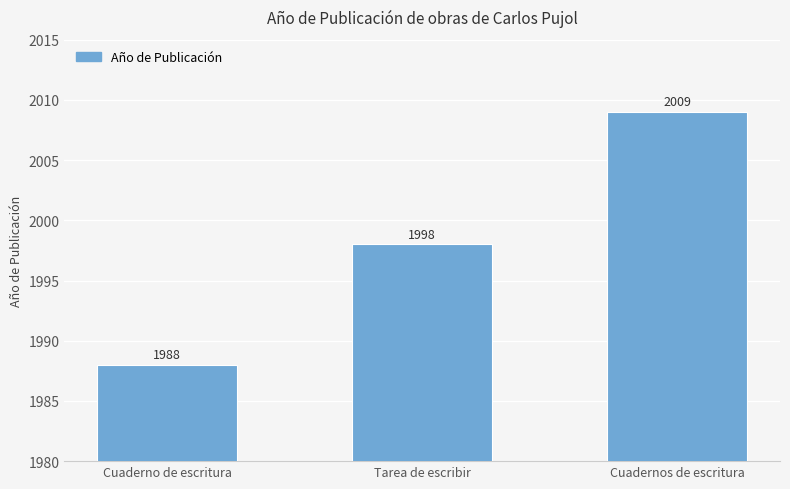

Which category has the lowest value across all series?

Cuaderno de escritura